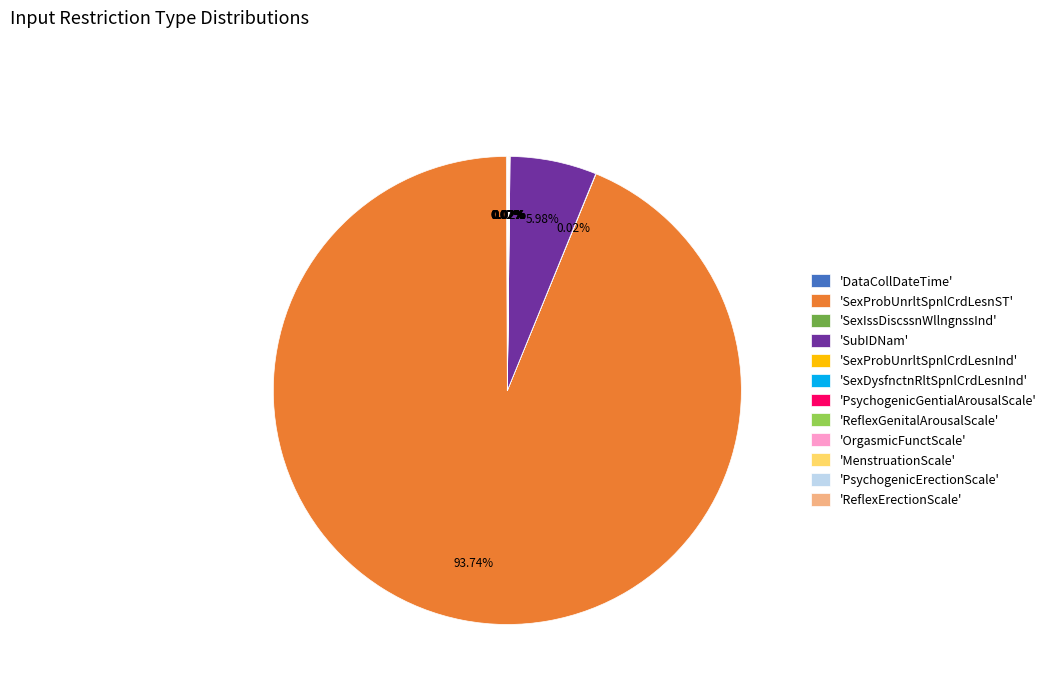

What is the majority slice?

'SexProbUnrltSpnlCrdLesnST'